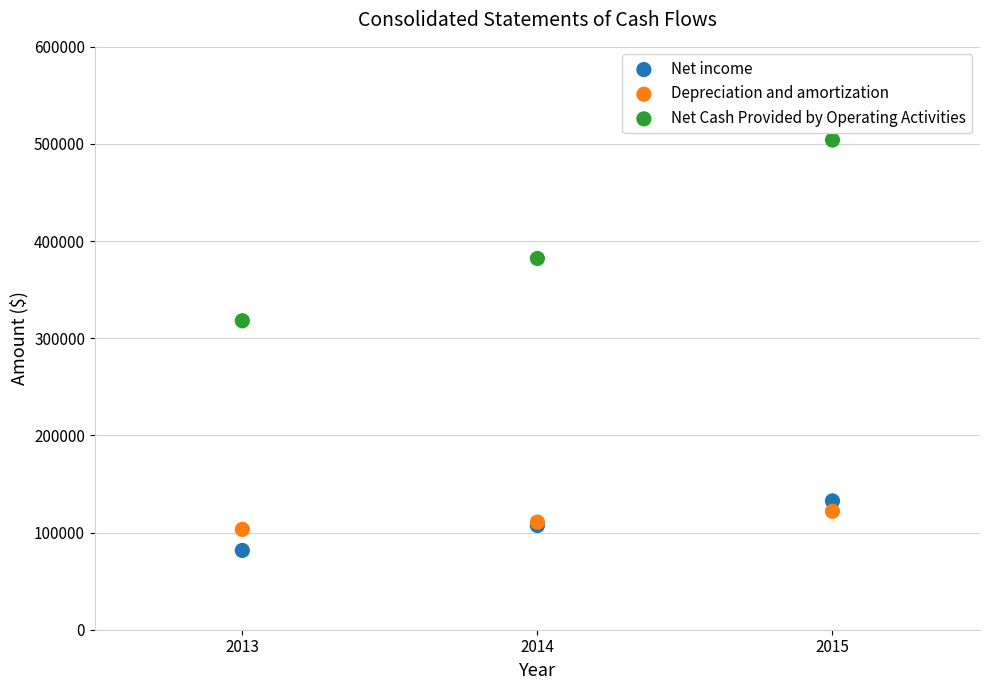

What are all the series names shown in the legend?

Net income, Depreciation and amortization, Net Cash Provided by Operating Activities